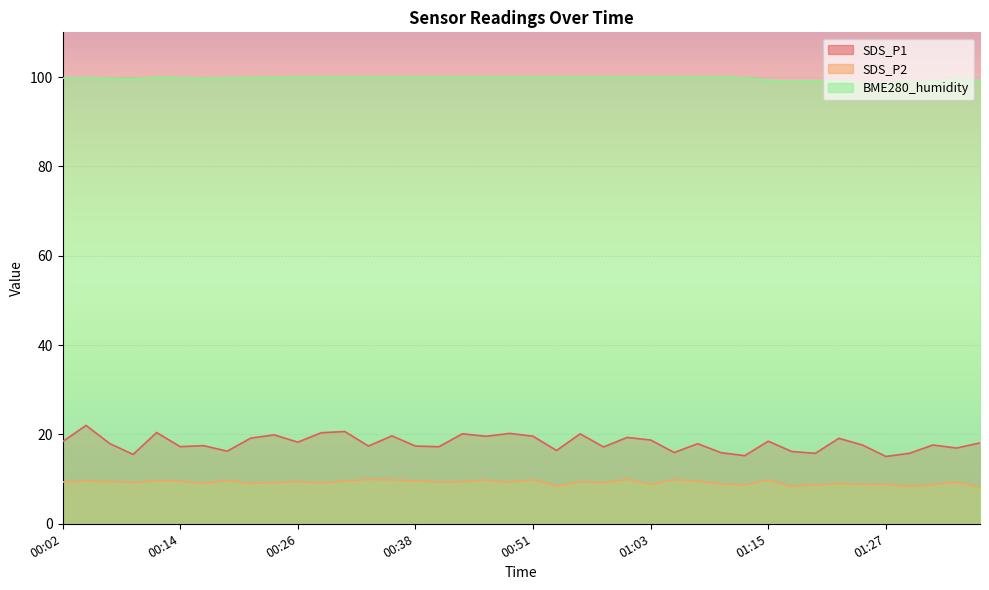

True or false: BME280_humidity has a value of 100.0 at 01:05.

True